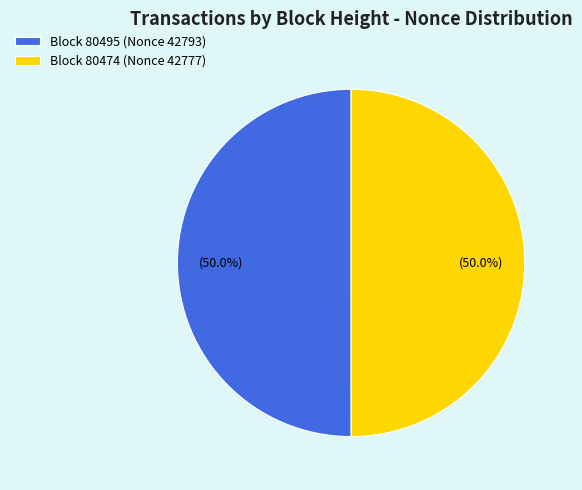

Combined, what portion of the pie is Block 80495 (Nonce 42793) and Block 80474 (Nonce 42777)?

100.0%